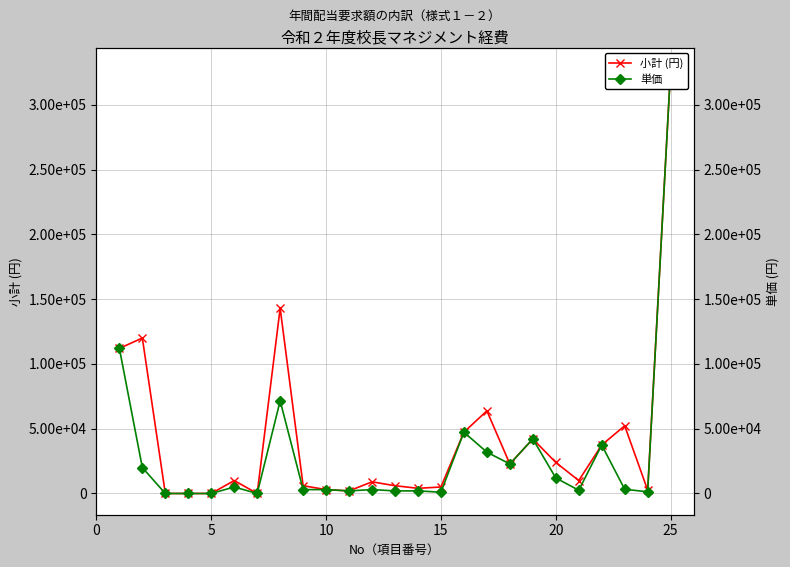

How many lines are shown in the chart?

2